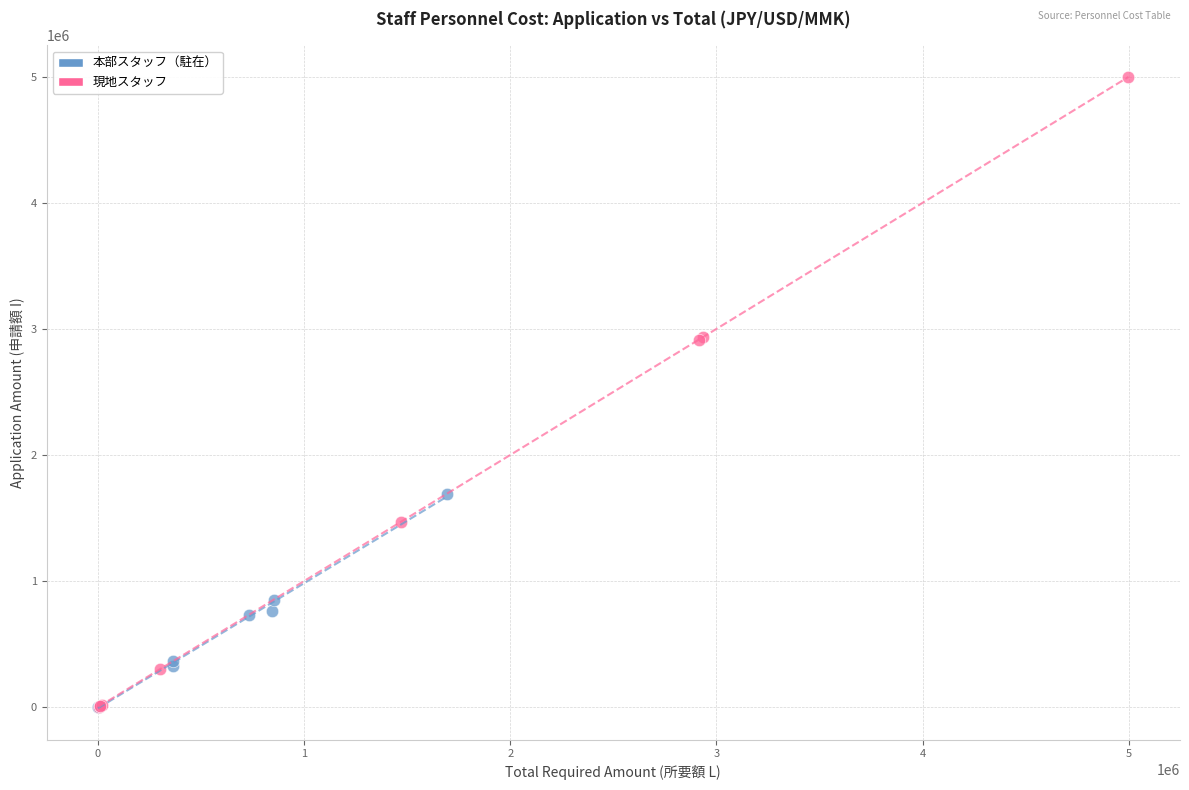

What are all the series names shown in the legend?

本部スタッフ（駐在）, 現地スタッフ